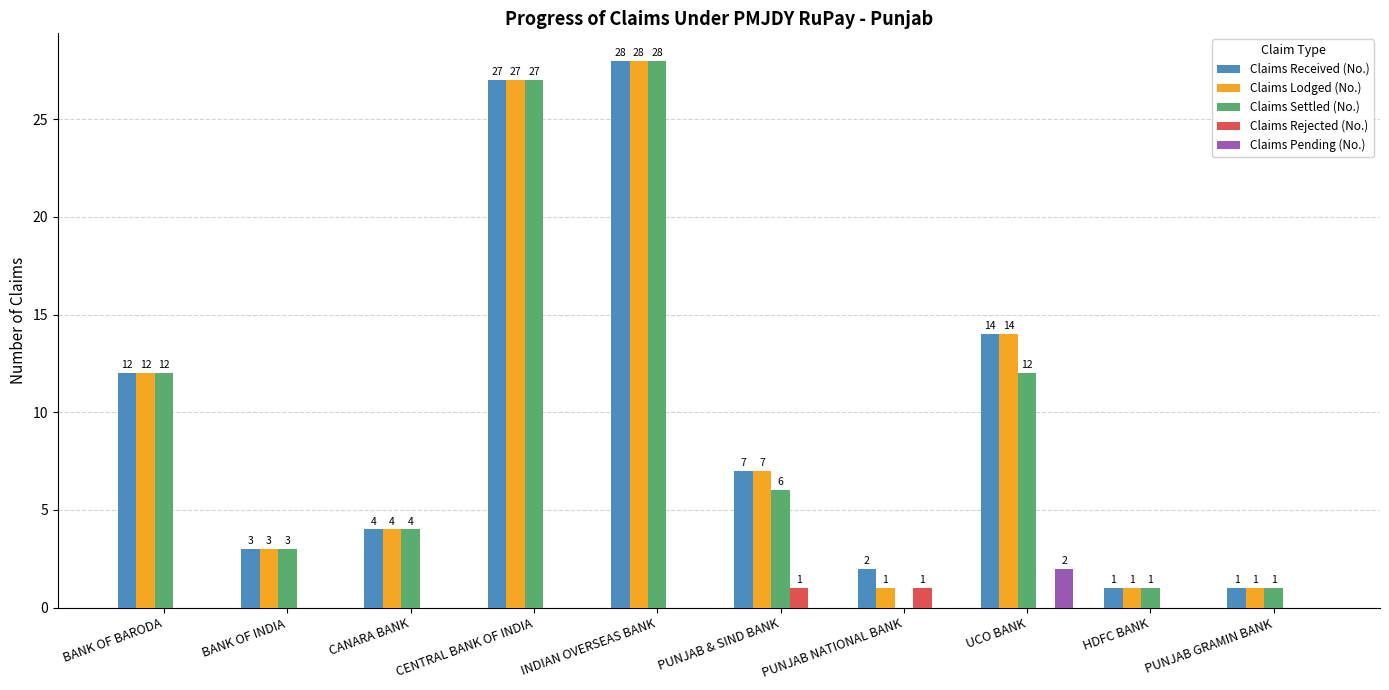

Are the bars grouped side by side (vs. stacked)?

Yes